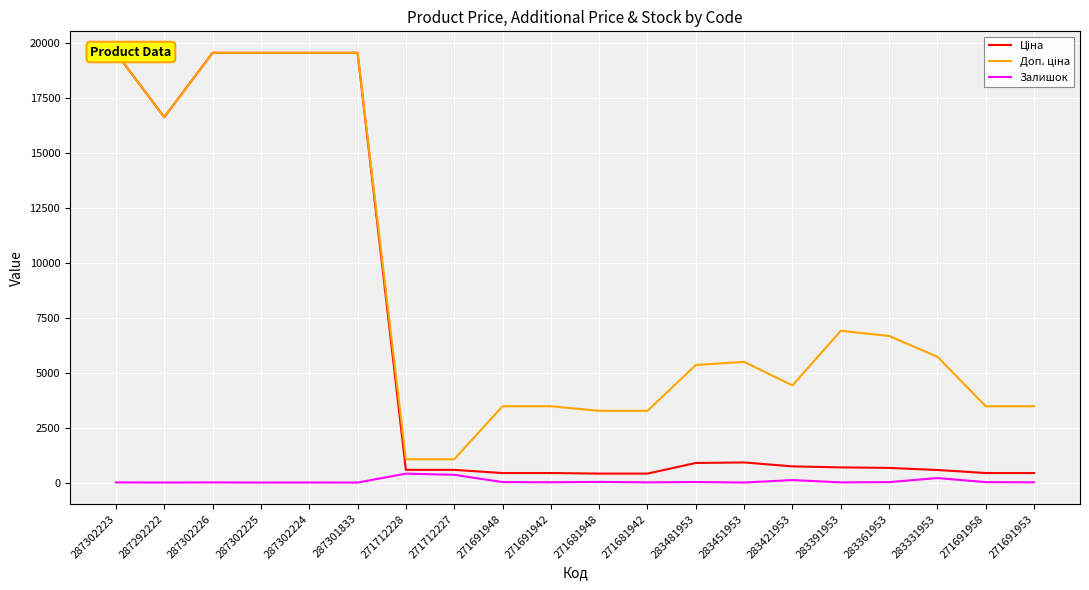

List the series in order of their peak value, lowest first.

Залишок, Ціна, Доп. ціна